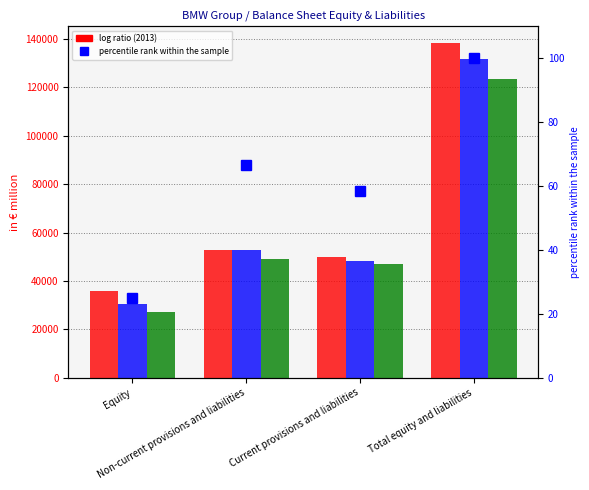

Which series has the largest total across all categories?

Group 2013